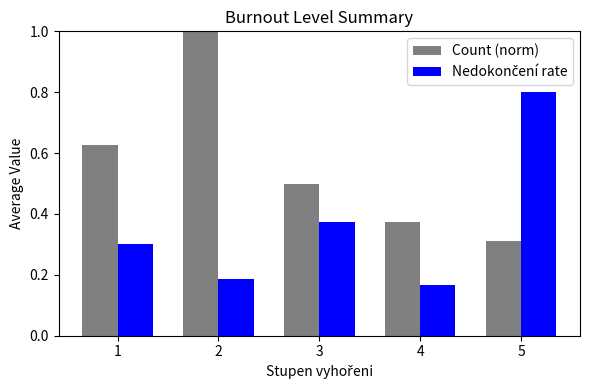

Which category has the lowest value across all series?

4